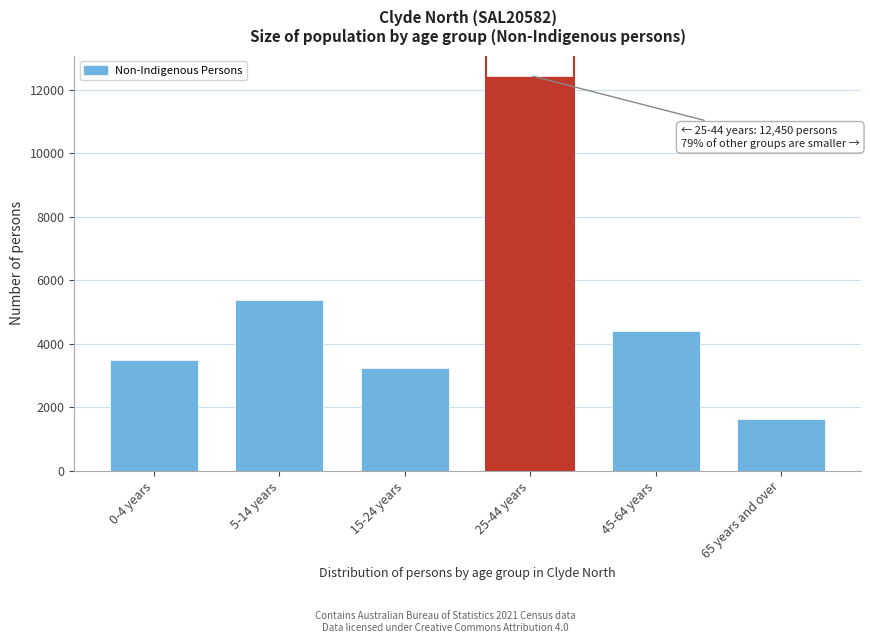

Reading right to left, extract all data points from this chart.

1621	4413	12450	3229	5380	3480